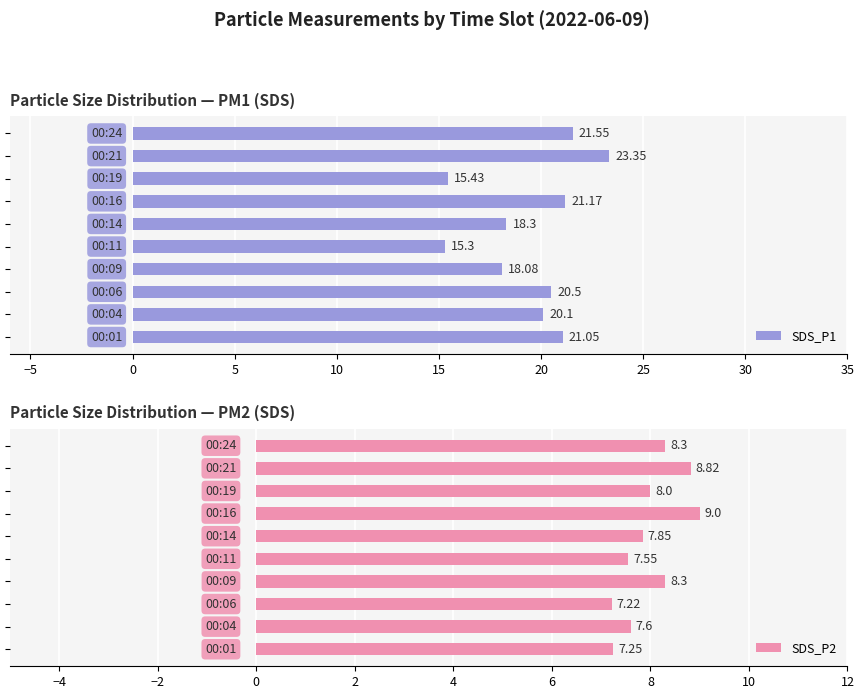

Which series changed the most between −5 and 35?

SDS_P1